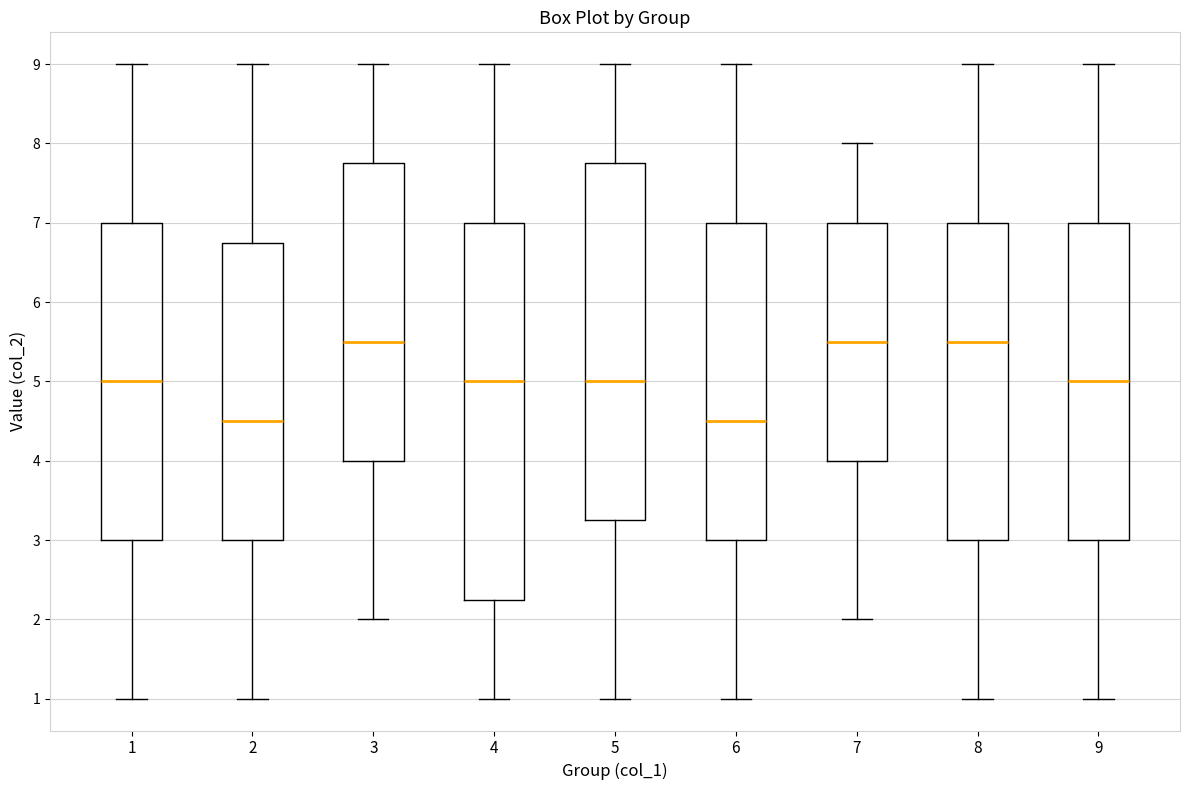

Reading left to right, read every box against the y-axis: the position of its median line, the range the box covers, and the ends of its whiskers. The values are not printed on the chart, so give them approximately, as read against the axis.

1: median 5.0, box 3.0 to 7.0, whiskers 1.0 to 9.0
2: median 4.5, box 3.0 to 6.8, whiskers 1.0 to 9.0
3: median 5.5, box 4.0 to 7.8, whiskers 2.0 to 9.0
4: median 5.0, box 2.3 to 7.0, whiskers 1.0 to 9.0
5: median 5.0, box 3.3 to 7.8, whiskers 1.0 to 9.0
6: median 4.5, box 3.0 to 7.0, whiskers 1.0 to 9.0
7: median 5.5, box 4.0 to 7.0, whiskers 2.0 to 8.0
8: median 5.5, box 3.0 to 7.0, whiskers 1.0 to 9.0
9: median 5.0, box 3.0 to 7.0, whiskers 1.0 to 9.0